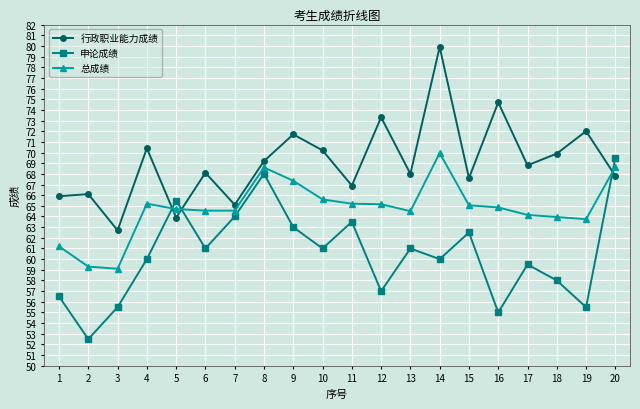

Where does the 行政职业能力成绩 series first go above 68?

4